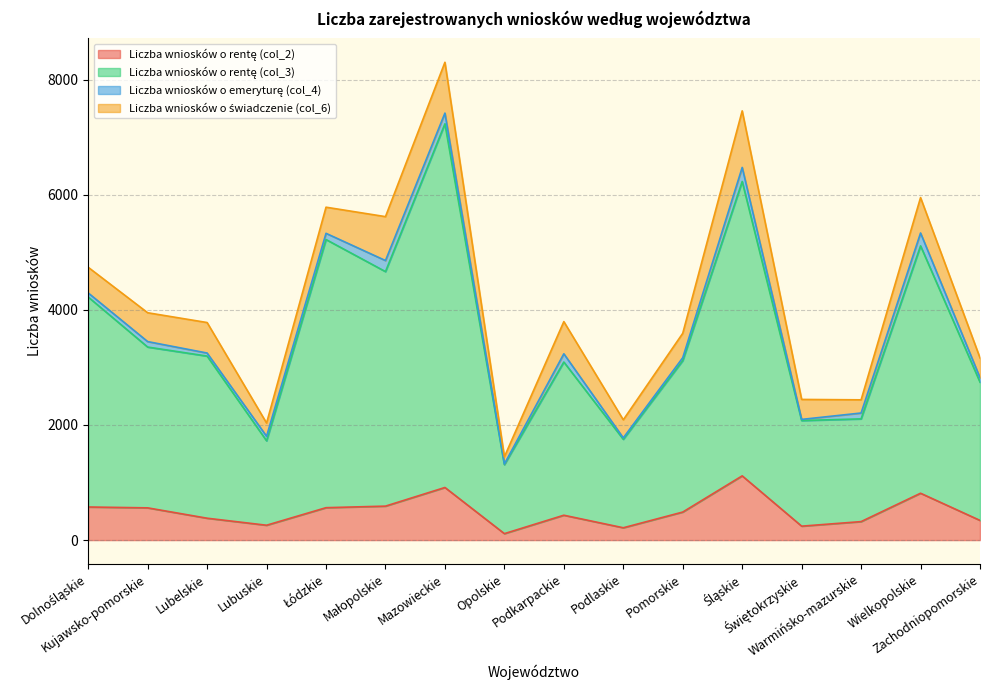

True or false: Liczba wniosków o rentę (col_2) has more than 0 points higher than both neighbors.

True